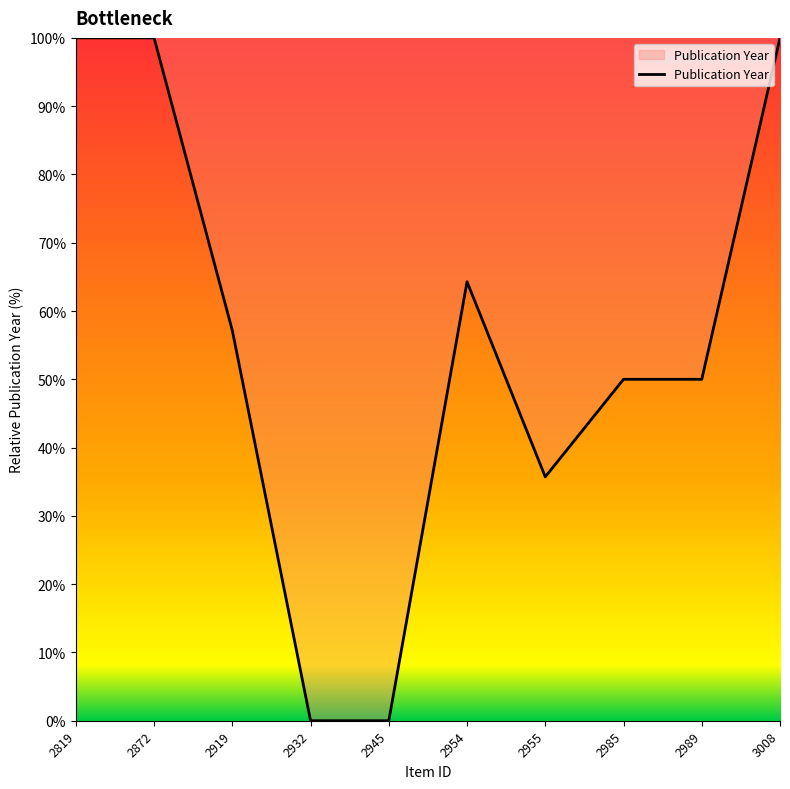

What is the difference between the values at 2954 and 2945?

64.3